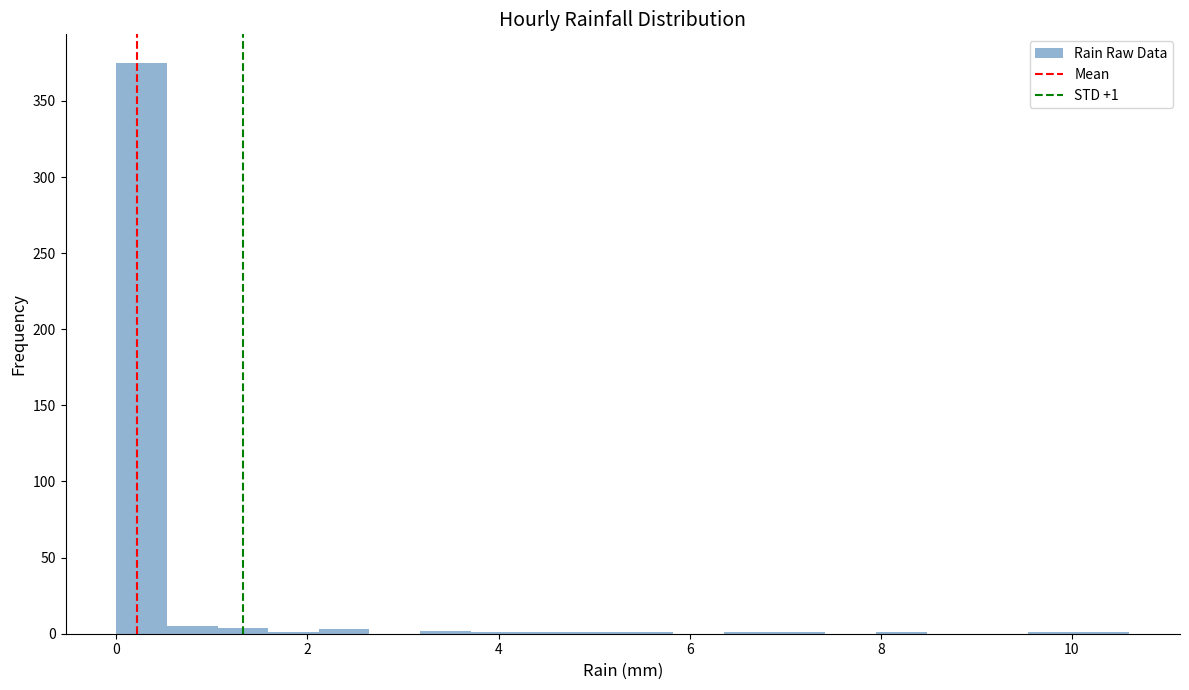

Read against the x-axis, roughly where is the centre of the tallest bar?

0.2